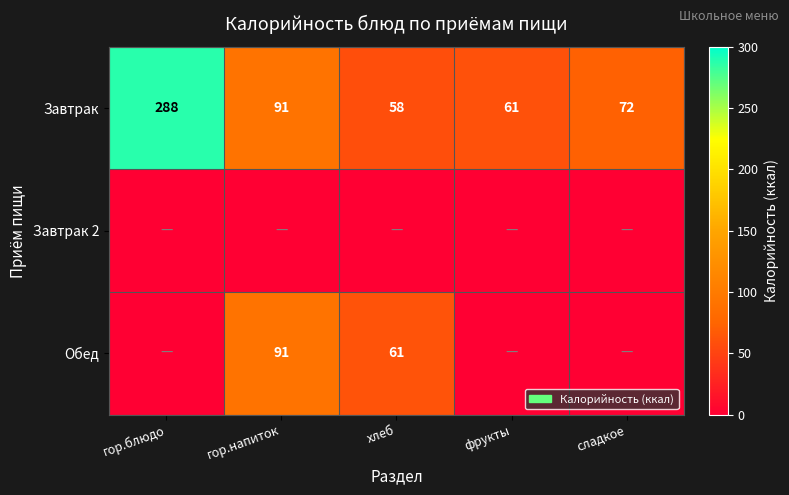

What is the lowest value of the Завтрак series?

58